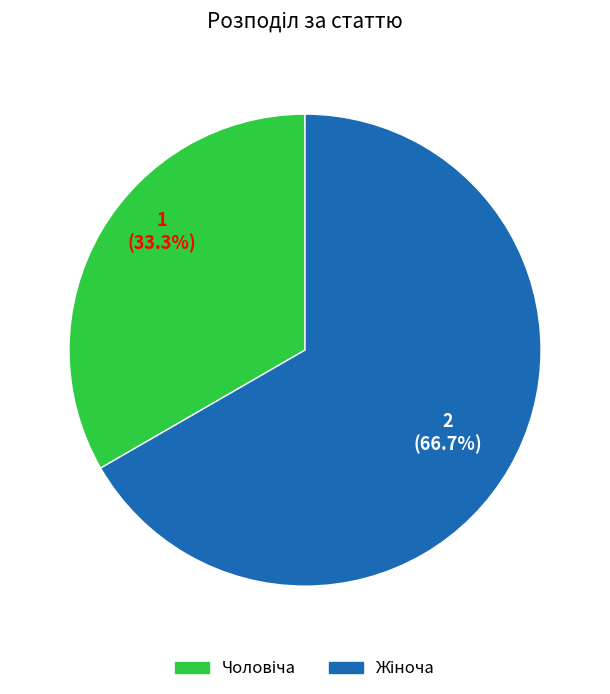

Is there any slice that represents more than half of the pie?

Yes